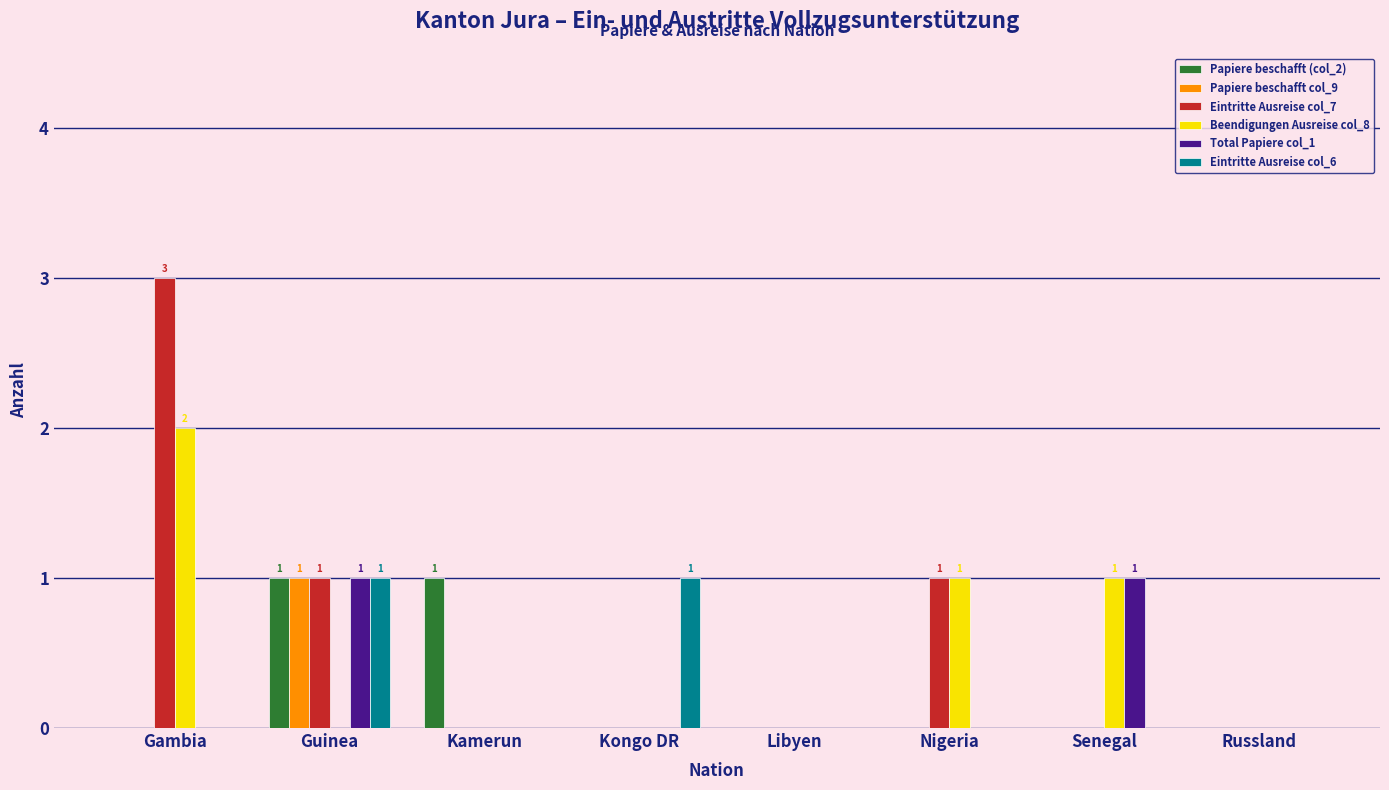

What are all the series names shown in the legend?

Papiere beschafft (col_2), Papiere beschafft col_9, Eintritte Ausreise col_7, Beendigungen Ausreise col_8, Total Papiere col_1, Eintritte Ausreise col_6